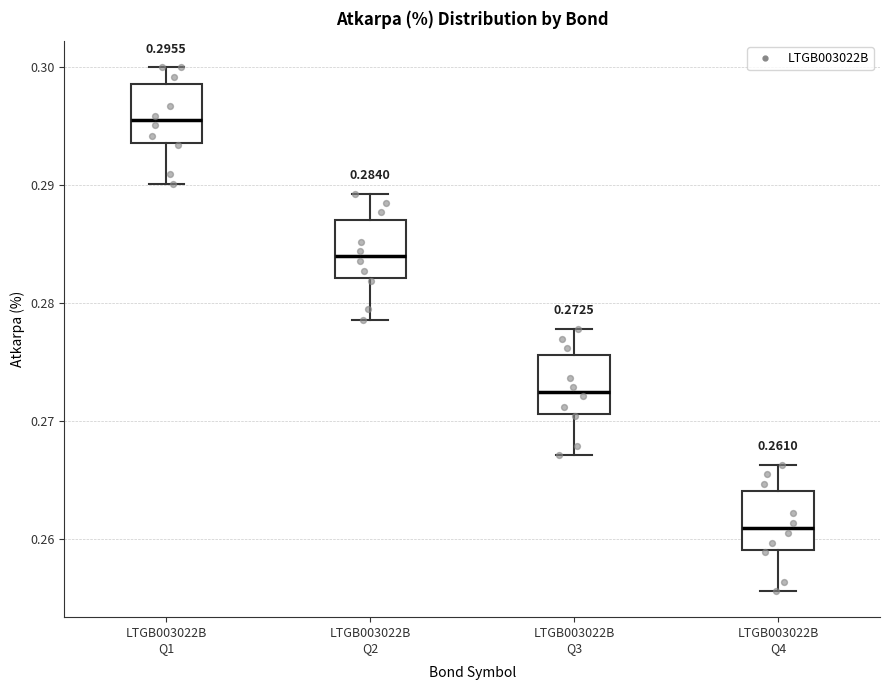

Which box's median line is the lowest?

LTGB003022B Q4